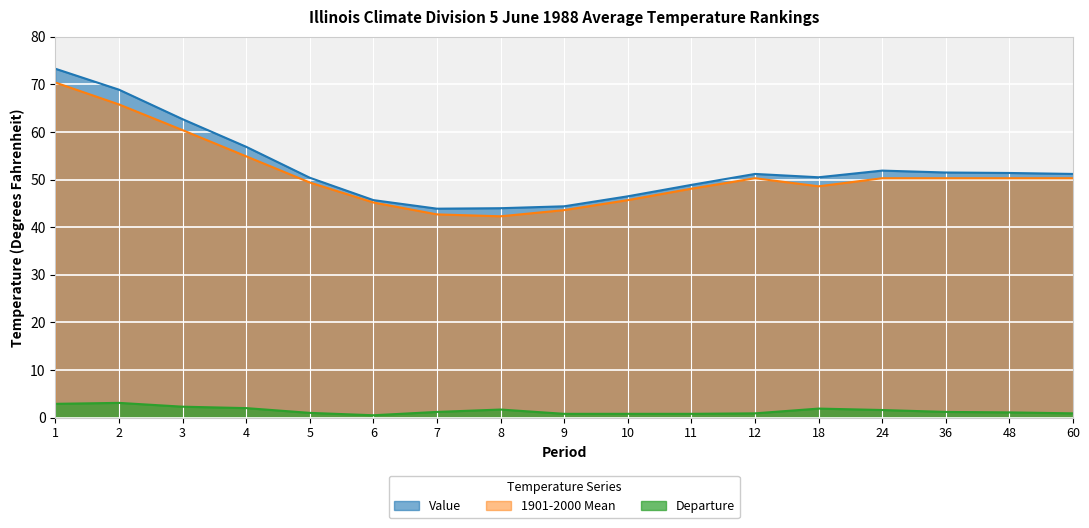

What is the spread (max minus min) of values at 36?

50.3